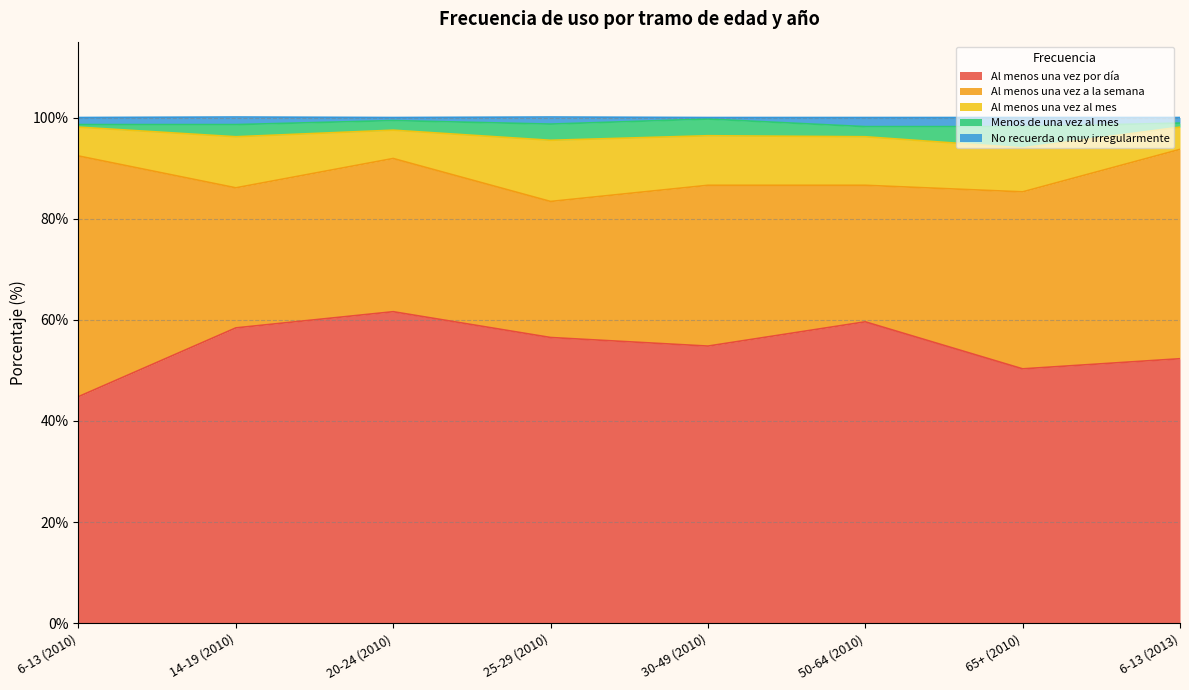

At how many categories does at least one series exceed 59?

2